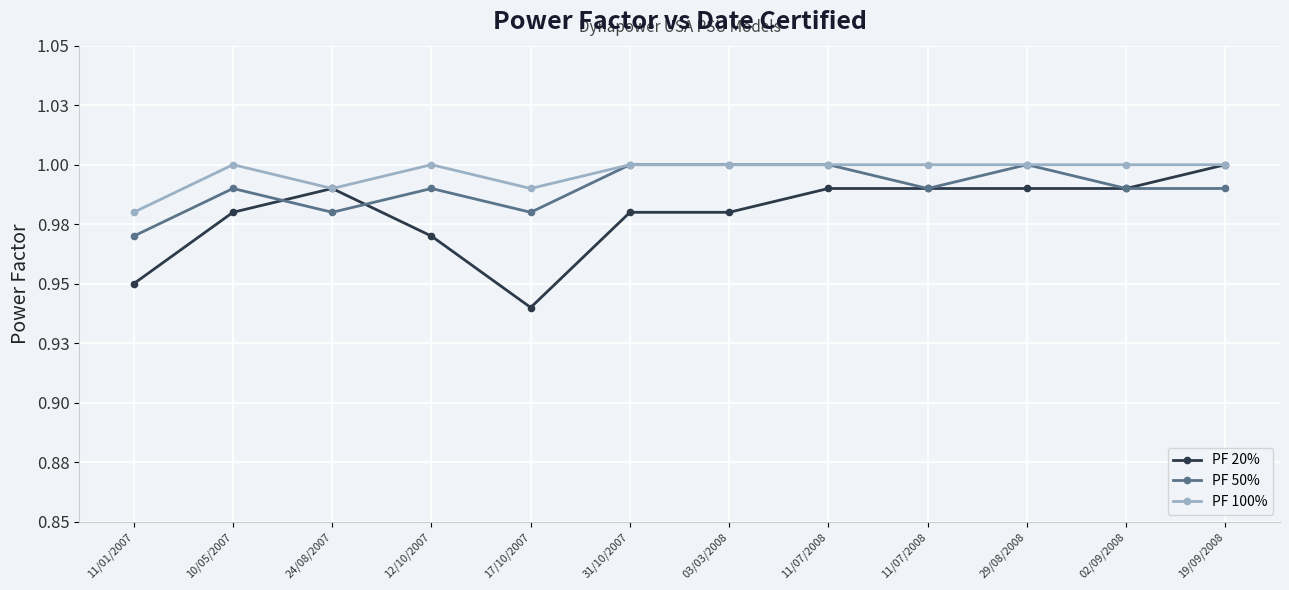

Which series has the largest total across all categories?

PF 100%